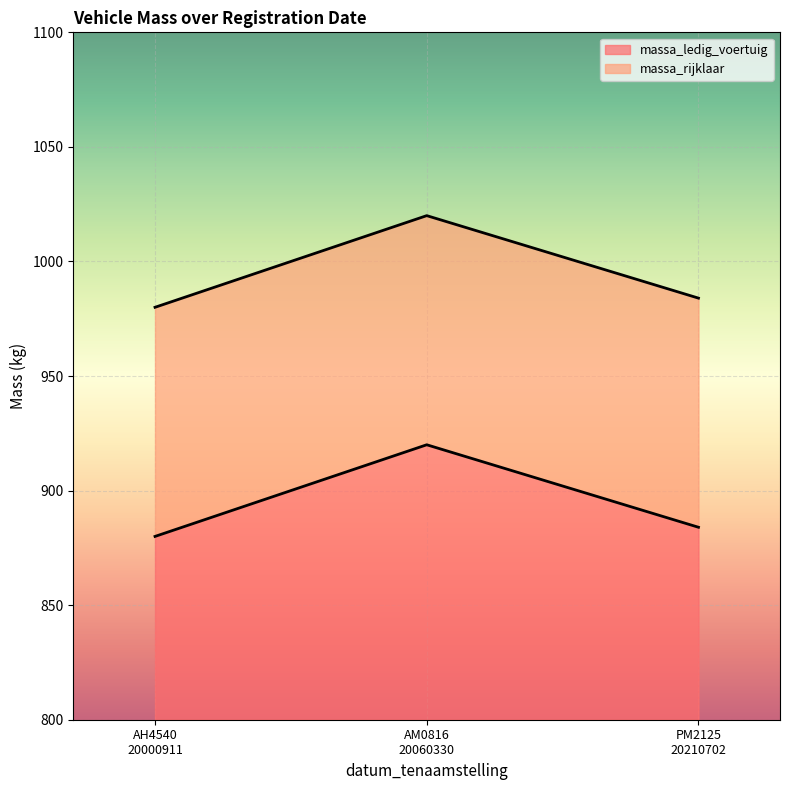

The value of massa_rijklaar at AH4540
20000911 is 1655. True or false?

False